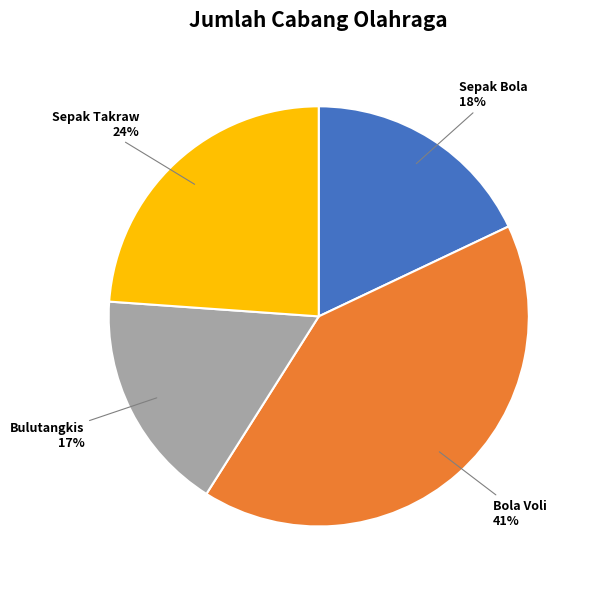

Is Bola Voli the majority of the pie?

No